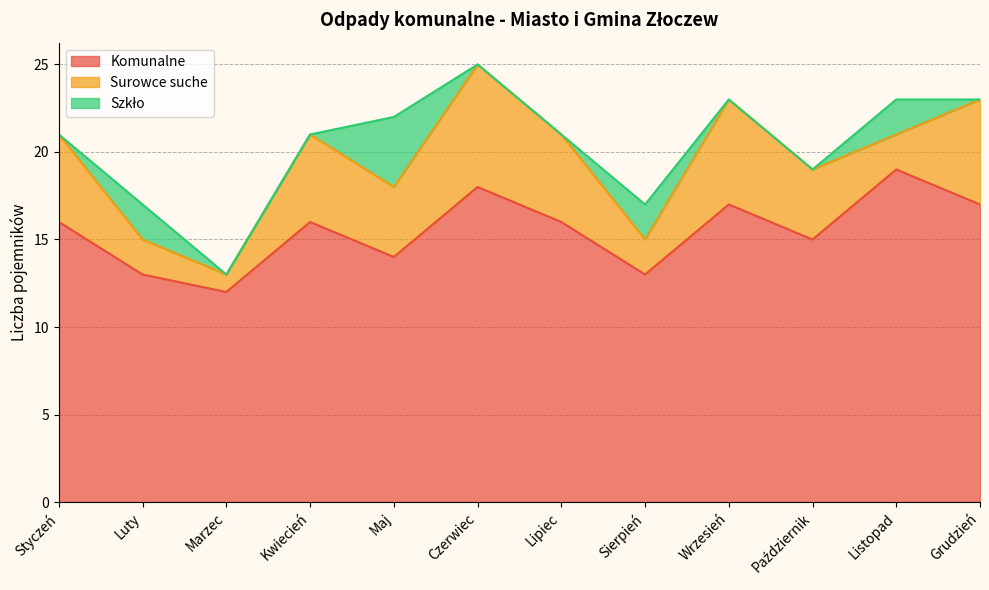

Reading left to right, transcribe all the data shown in this chart.

Komunalne: Styczeń=16	Luty=13	Marzec=12	Kwiecień=16	Maj=14	Czerwiec=18	Lipiec=16	Sierpień=13	Wrzesień=17	Październik=15	Listopad=19	Grudzień=17
Surowce suche: Styczeń=5	Luty=2	Marzec=1	Kwiecień=5	Maj=4	Czerwiec=7	Lipiec=5	Sierpień=2	Wrzesień=6	Październik=4	Listopad=2	Grudzień=6
Szkło: Styczeń=0	Luty=2	Marzec=0	Kwiecień=0	Maj=4	Czerwiec=0	Lipiec=0	Sierpień=2	Wrzesień=0	Październik=0	Listopad=2	Grudzień=0